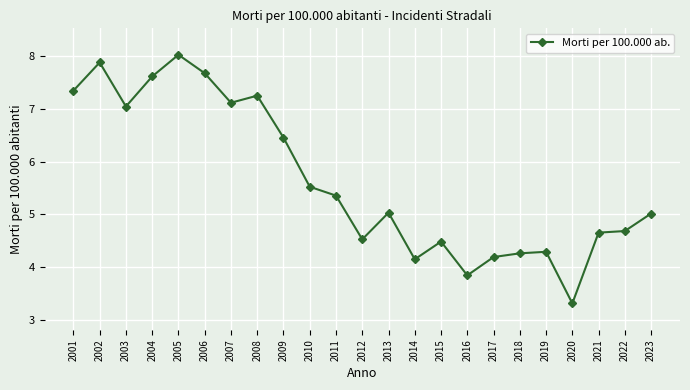

At which category does the data reach its first local peak?

2002